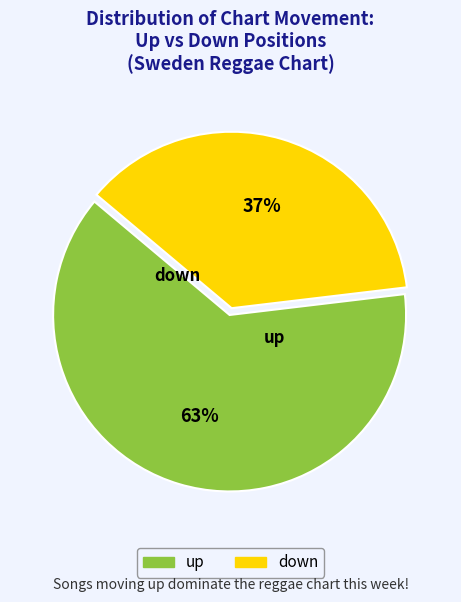

What percentage is the up slice, to the nearest percent?

63%